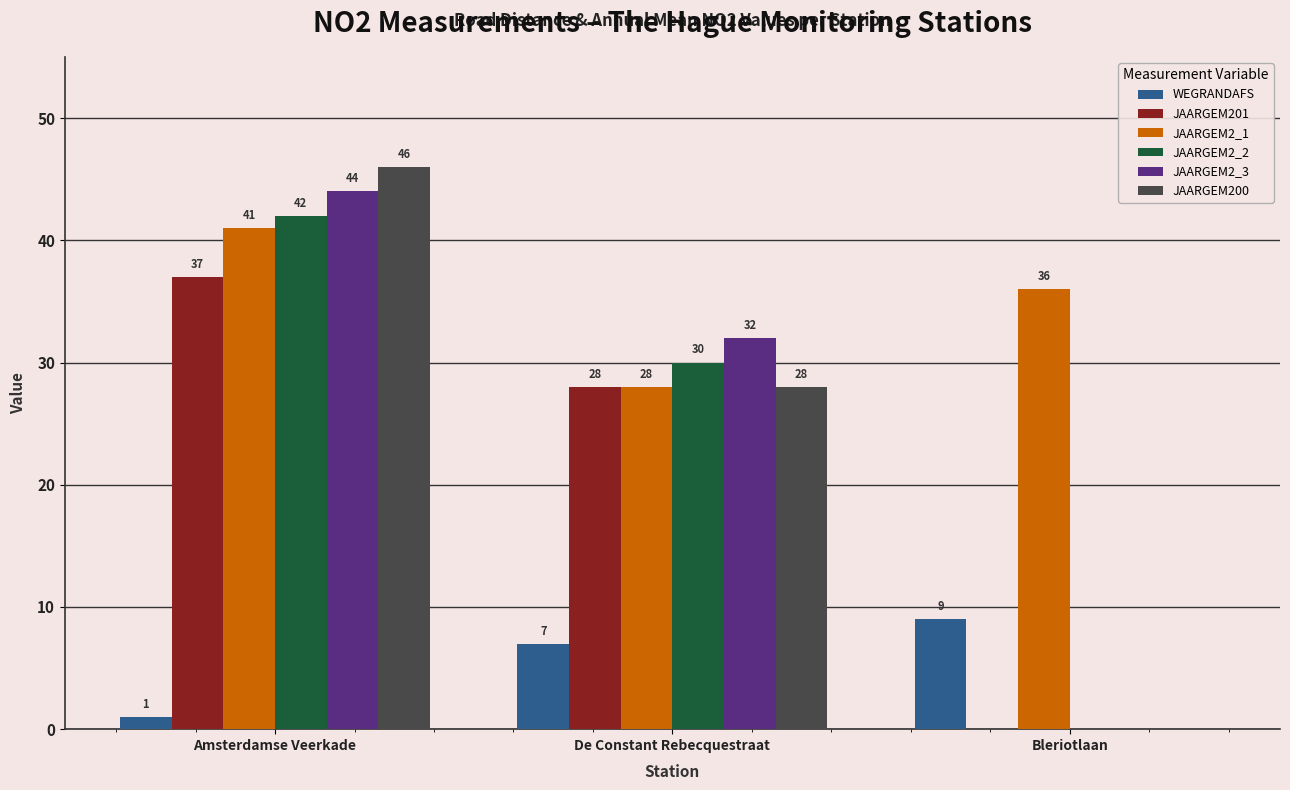

How many positive values does the JAARGEM200 series have?

2